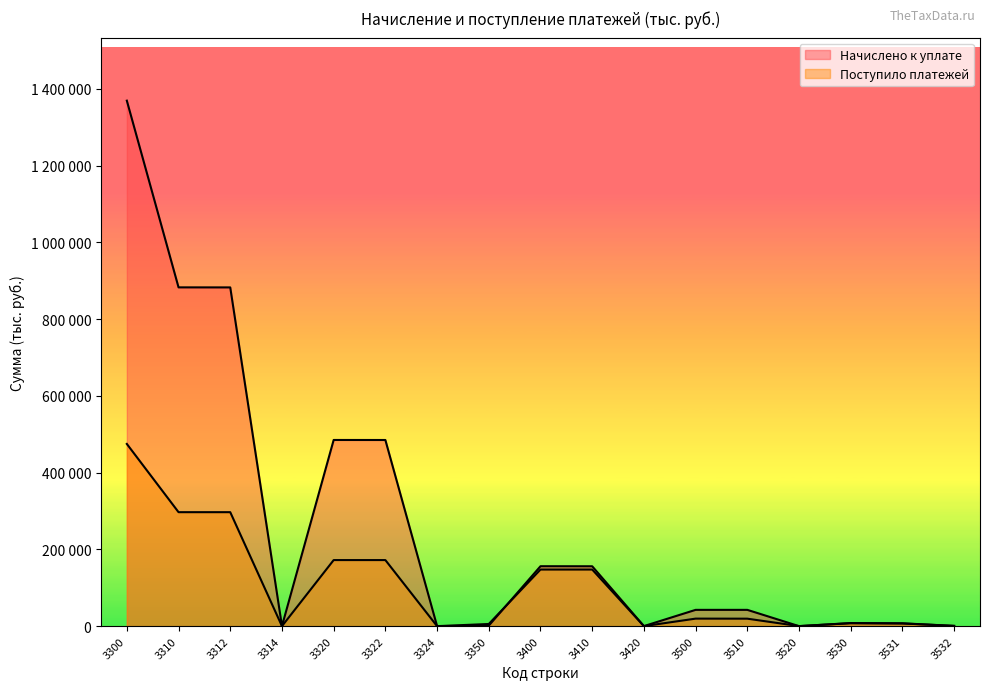

Which series ends up on top after the final intersection of Поступило платежей and Начислено к уплате?

Поступило платежей